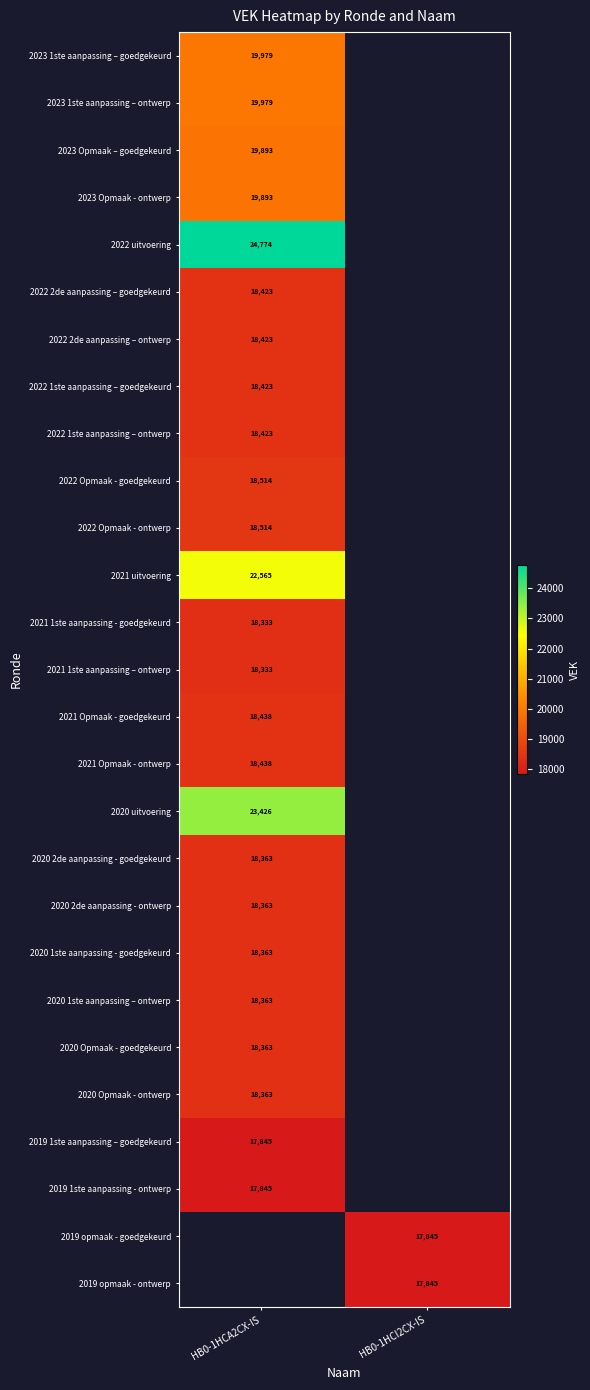

True or false: 2022 1ste aanpassing – goedgekeurd has a value of 18423 at HB0-1HCA2CX-IS.

True